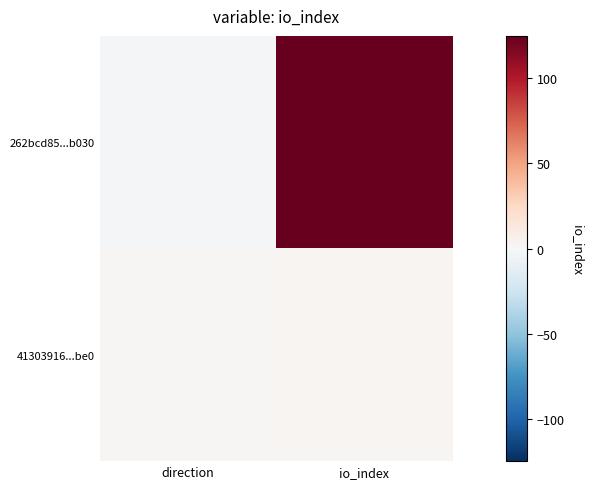

What is the spread (max minus min) of values at direction?

2